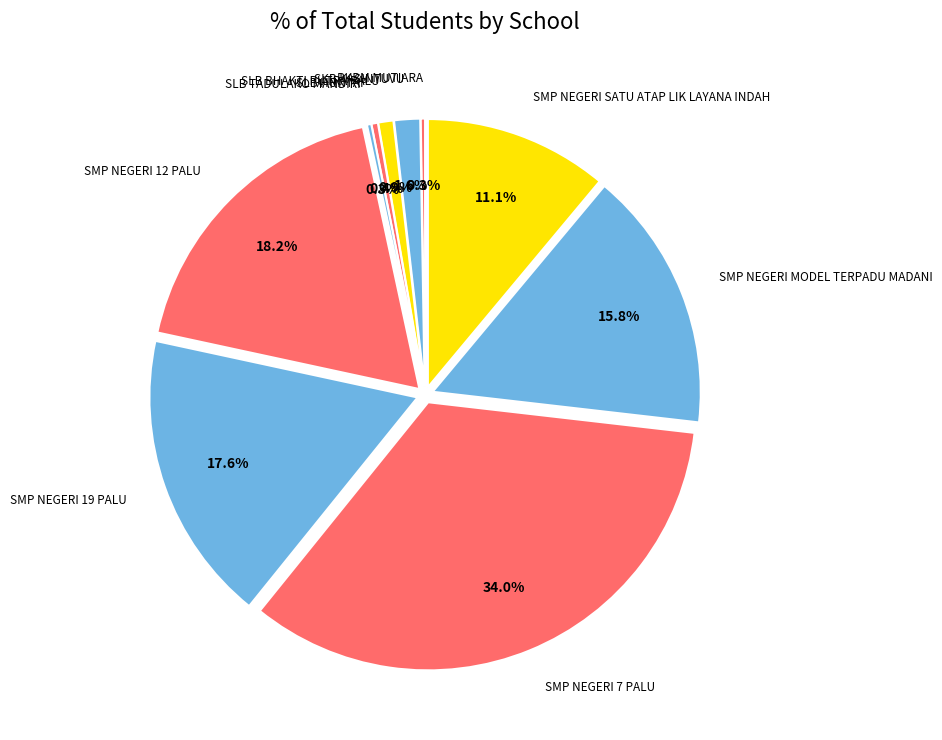

Which has a higher value, SMP NEGERI MODEL TERPADU MADANI or SLB BHAKTI PUTRA PALU?

SMP NEGERI MODEL TERPADU MADANI